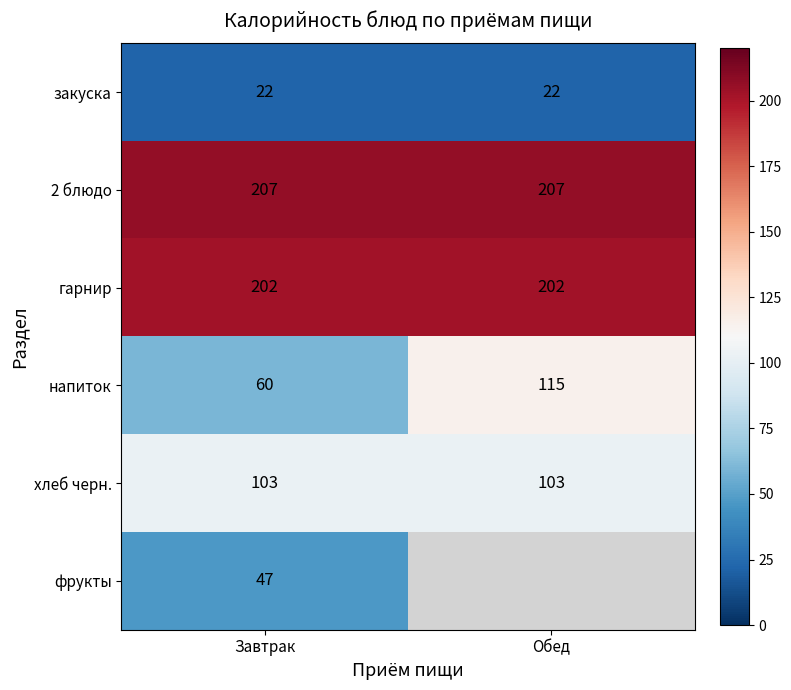

What is the spread (max minus min) of values at Завтрак?

185